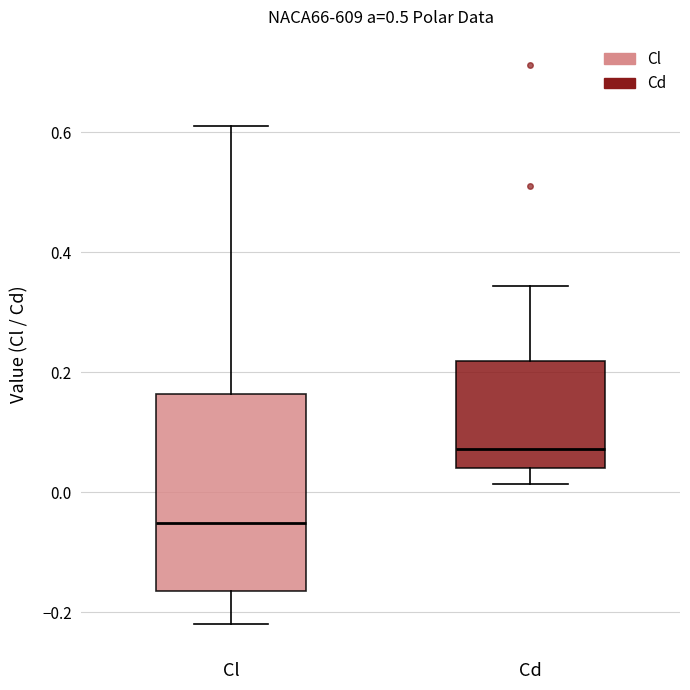

Comparing the boxes themselves (not the whiskers), which one is the tallest?

Cl